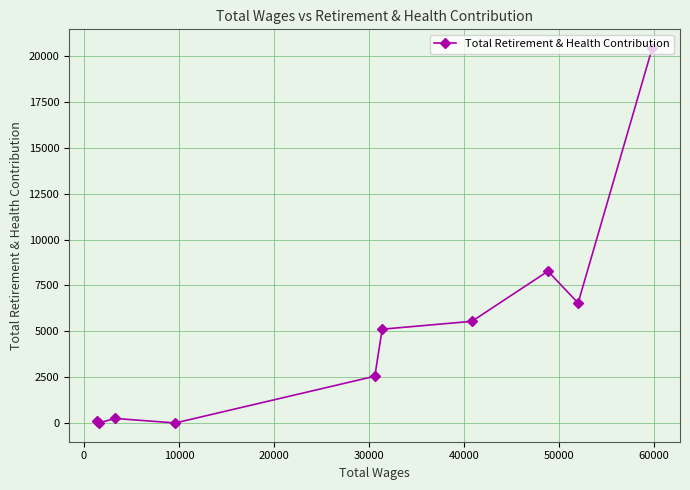

How many points are higher than both their immediate neighbors (excluding endpoints)?

2